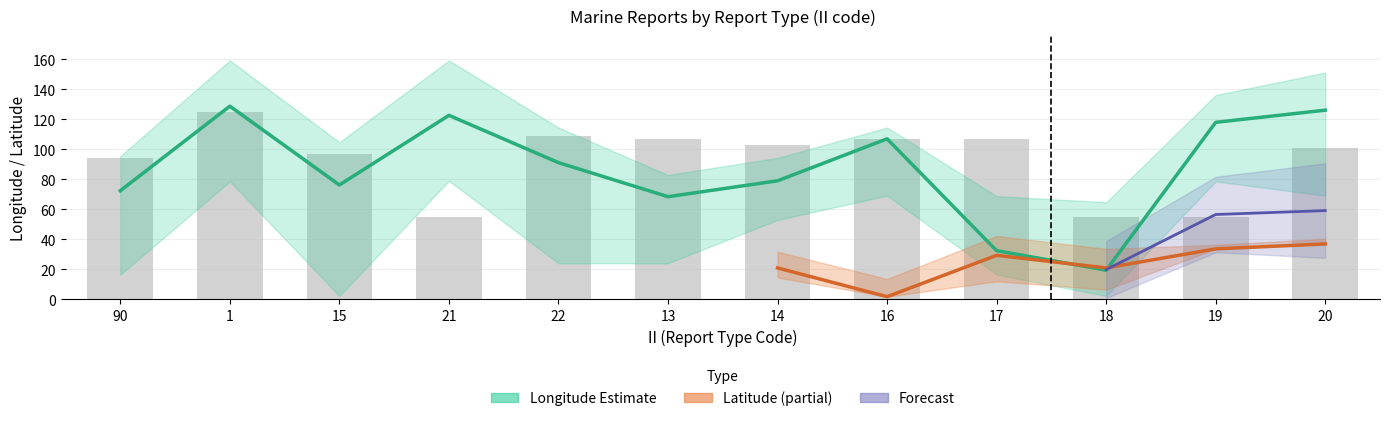

The LONG_lower series shows 16.5 at 90. True or false?

True